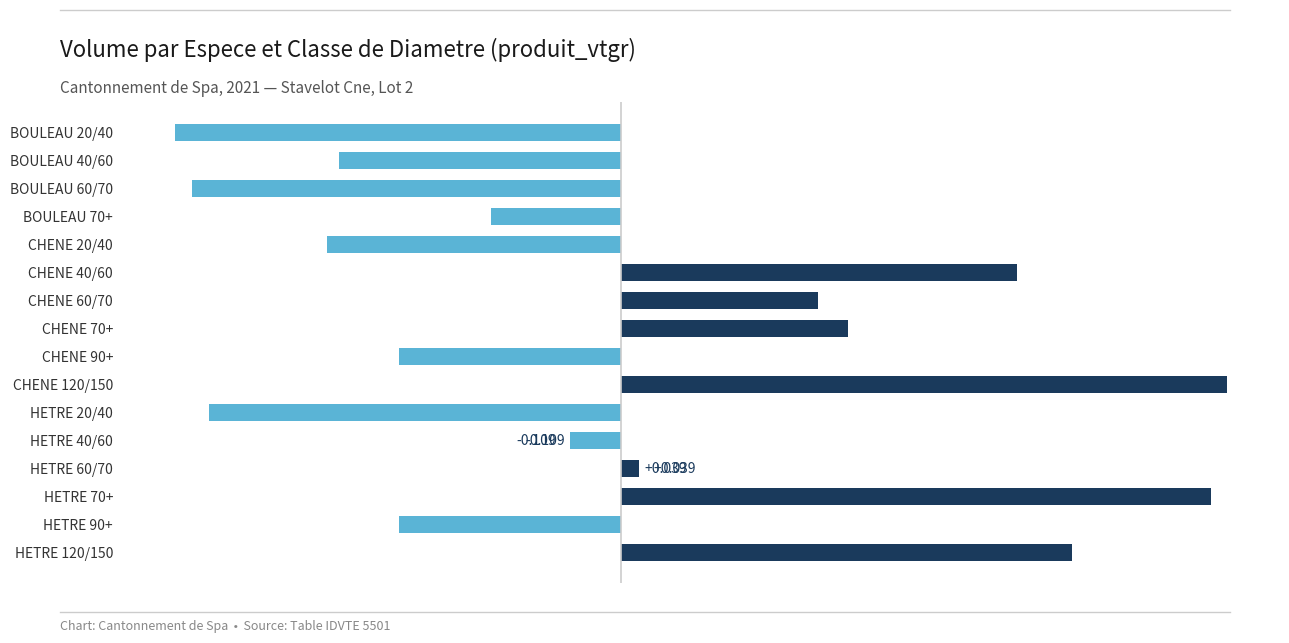

How many values are below zero?

9